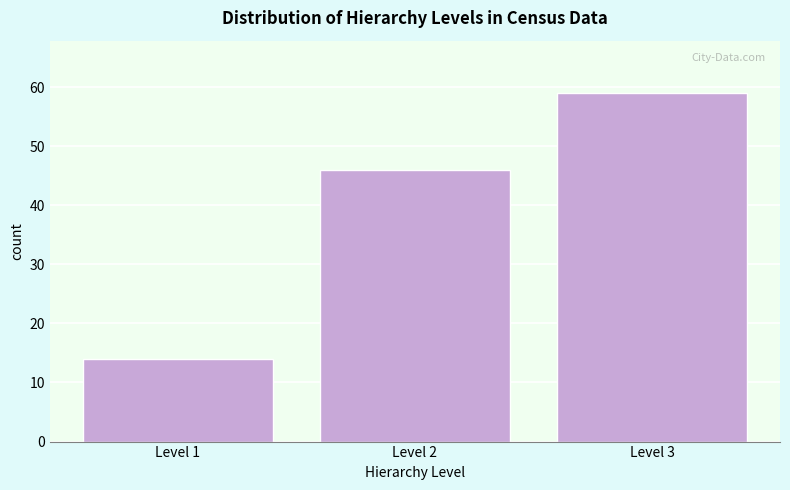

Reading left to right, list all the values displayed in this chart.

14	46	59